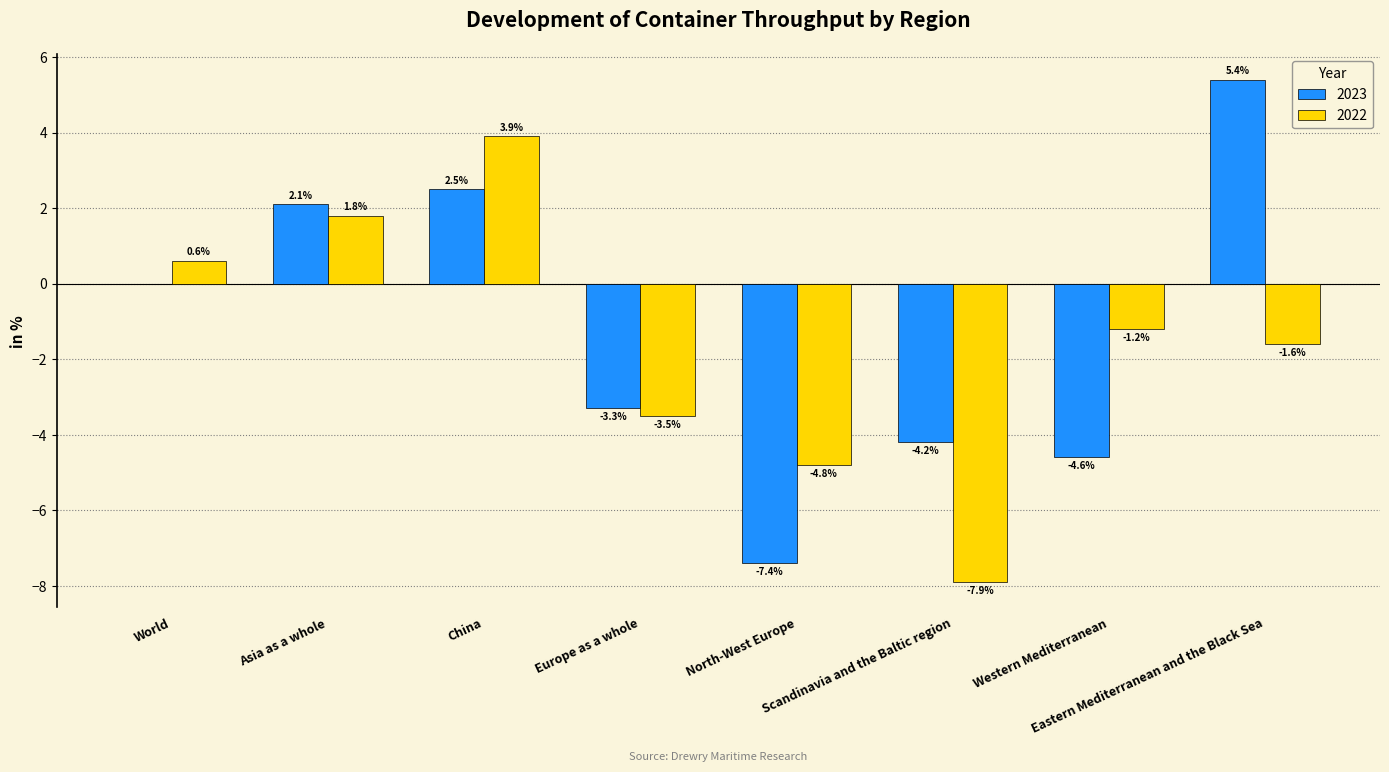

What is the sum of all 2023 values?

-9.5